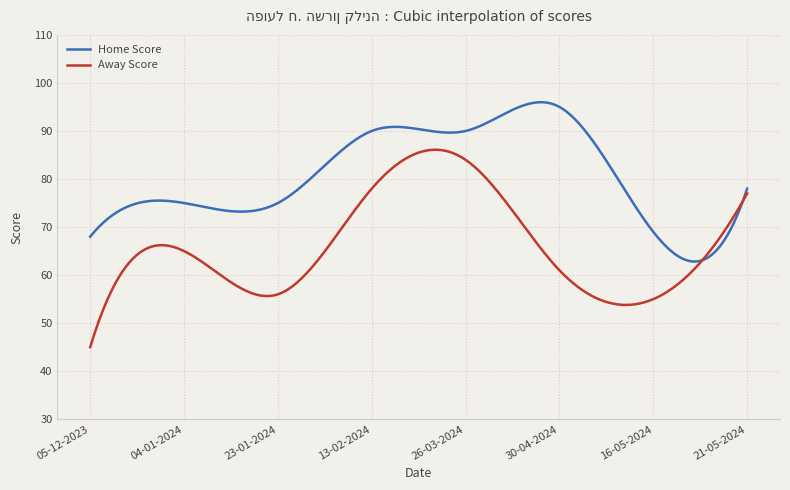

Which series has the largest total across all categories?

Home Score